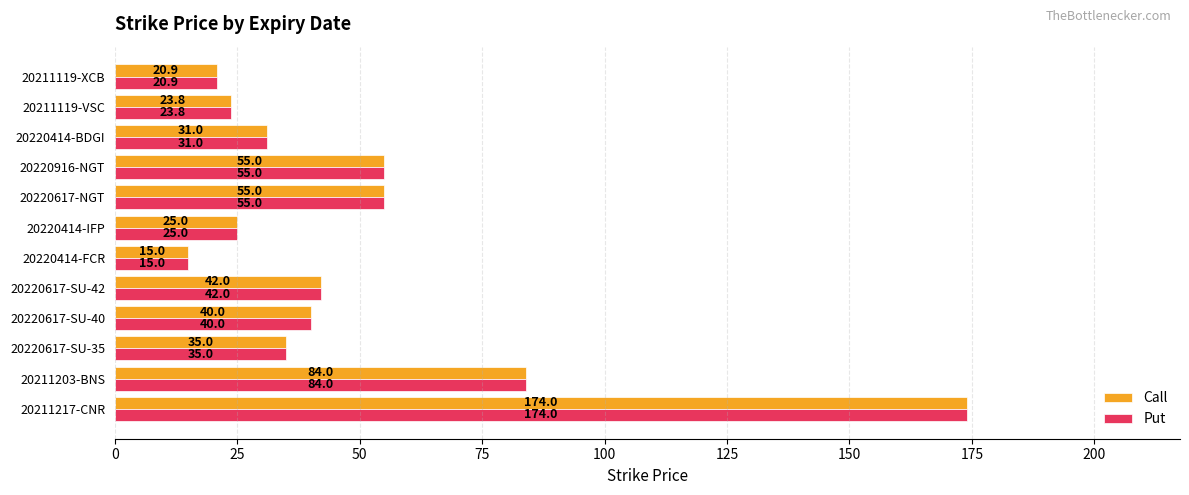

What is the difference between the Call values at 20220617-NGT and 20220414-IFP?

30.0